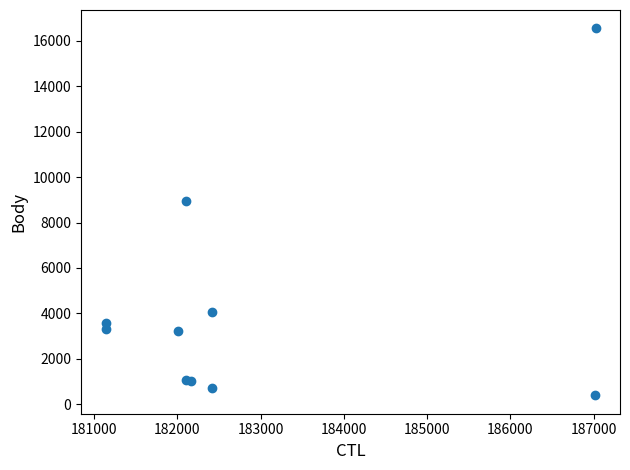

What Y value in the scatter plot is closest to 8473?

8933